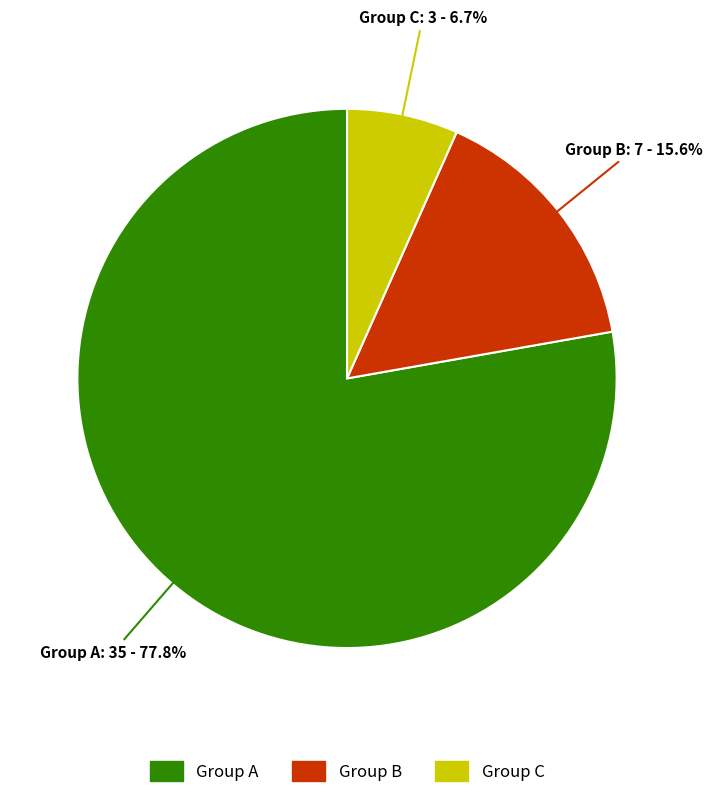

Does any single category account for the majority?

Yes